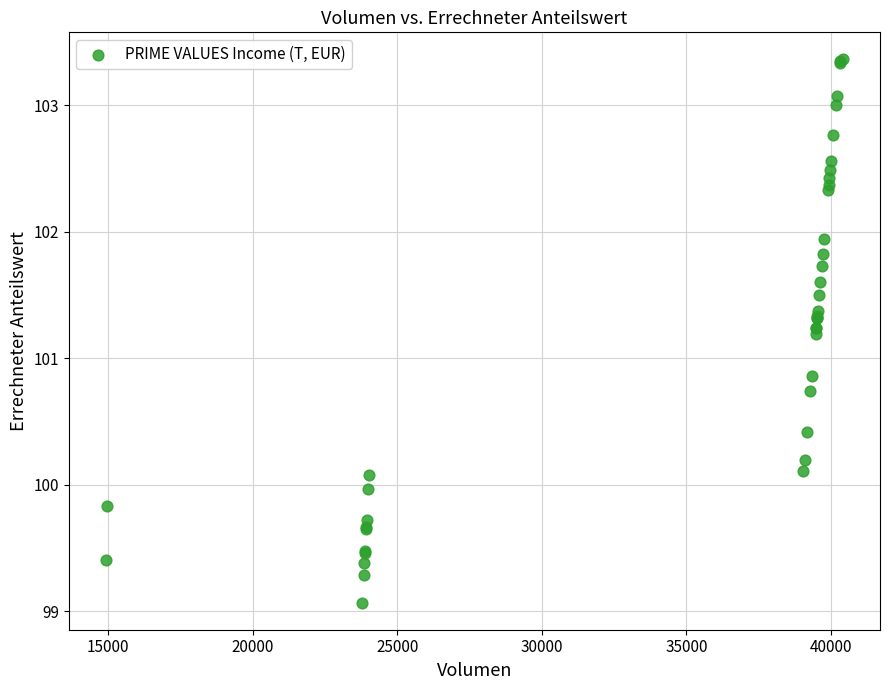

What Y value in the scatter plot is closest to 101?

100.9